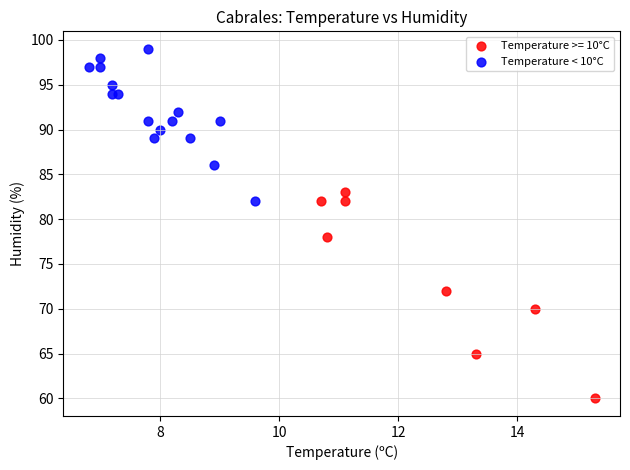

Which series has the widest spread of Y values?

Temperature >= 10°C